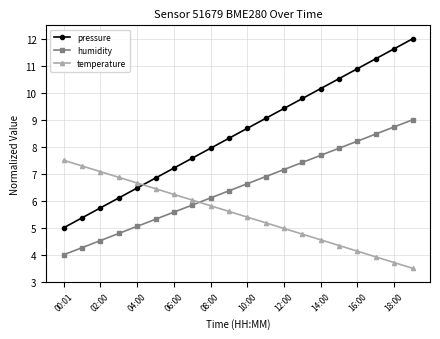

What is the value of the temperature point at the 7th from the left?

6.2